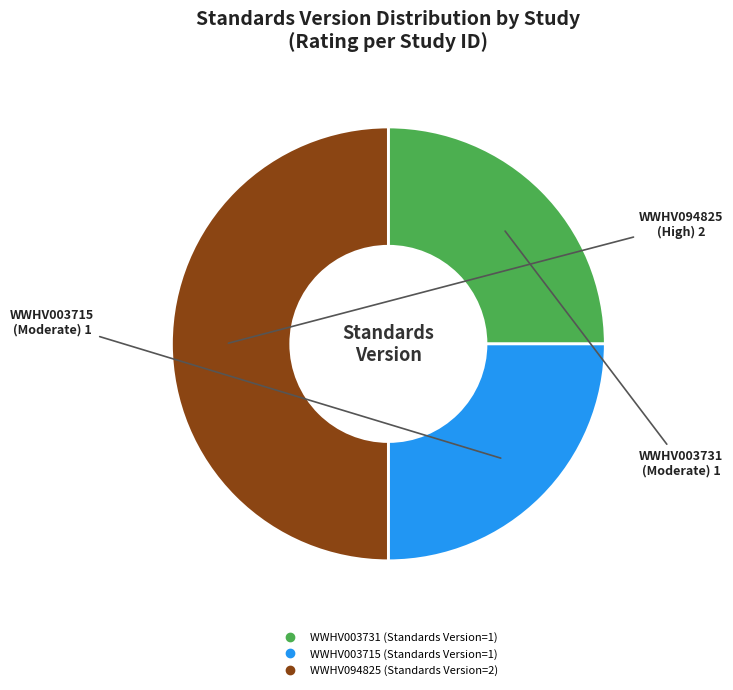

Which slice is the largest?

WWHV094825